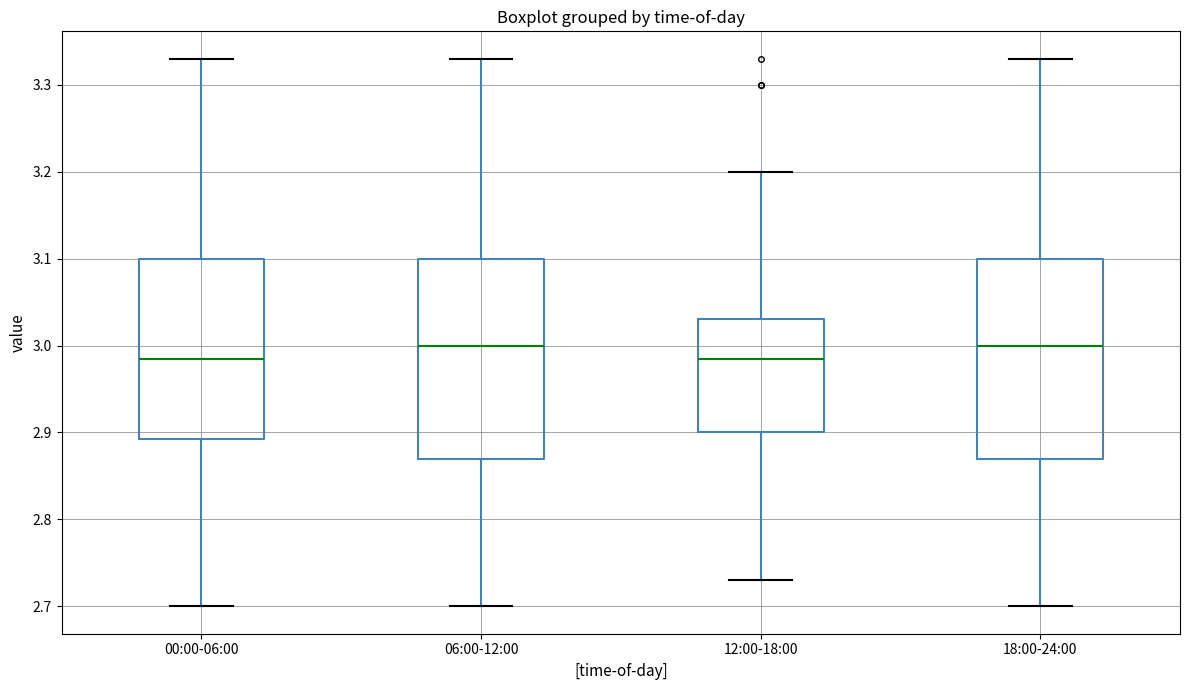

Reading left to right, transcribe this box plot: for each box, give where its median line is, the range the box spans, and where its two whiskers end, as read against the y-axis. The values are not printed on the chart, so give them approximately, as read against the axis.

00:00-06:00: median 2.99, box 2.89 to 3.10, whiskers 2.70 to 3.33
06:00-12:00: median 3.00, box 2.87 to 3.10, whiskers 2.70 to 3.33
12:00-18:00: median 2.99, box 2.90 to 3.03, whiskers 2.73 to 3.20
18:00-24:00: median 3.00, box 2.87 to 3.10, whiskers 2.70 to 3.33